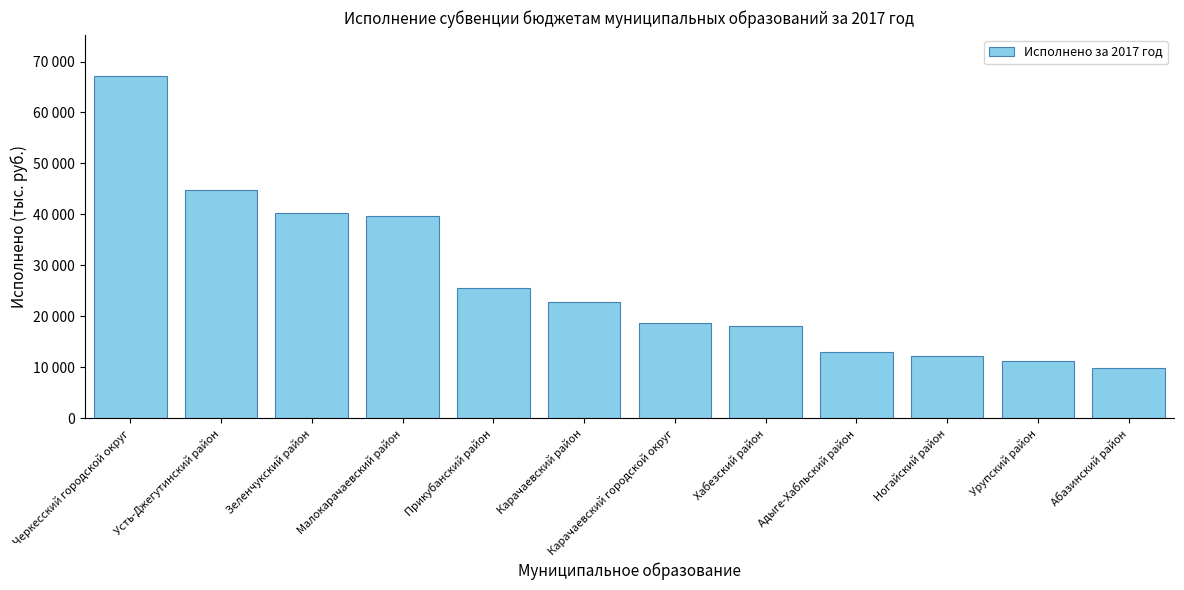

How many bars are there in total?

12